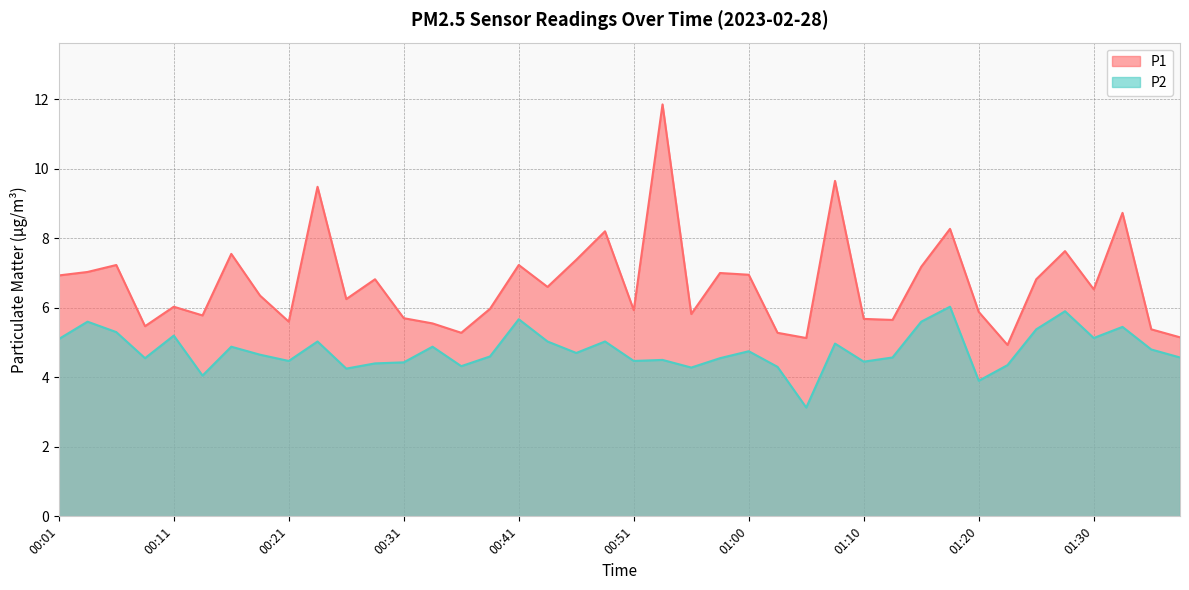

How many categories are shown in the chart?

40